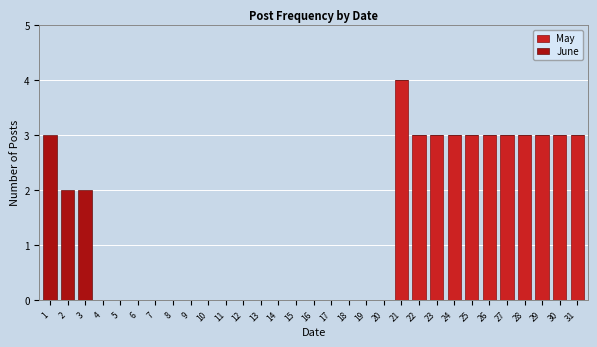

At which category is the sum across all series the highest?

21